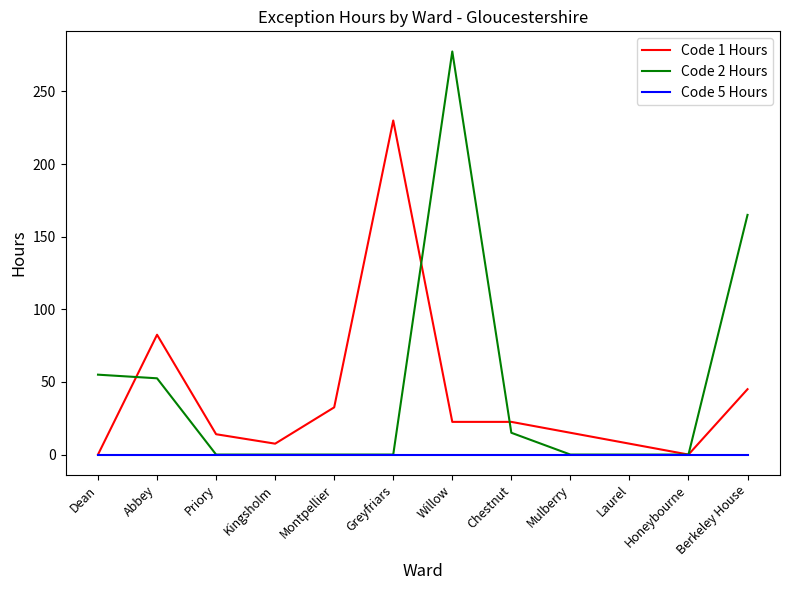

What is the difference between the maximum and minimum values in the Code 1 Hours series?

230.0